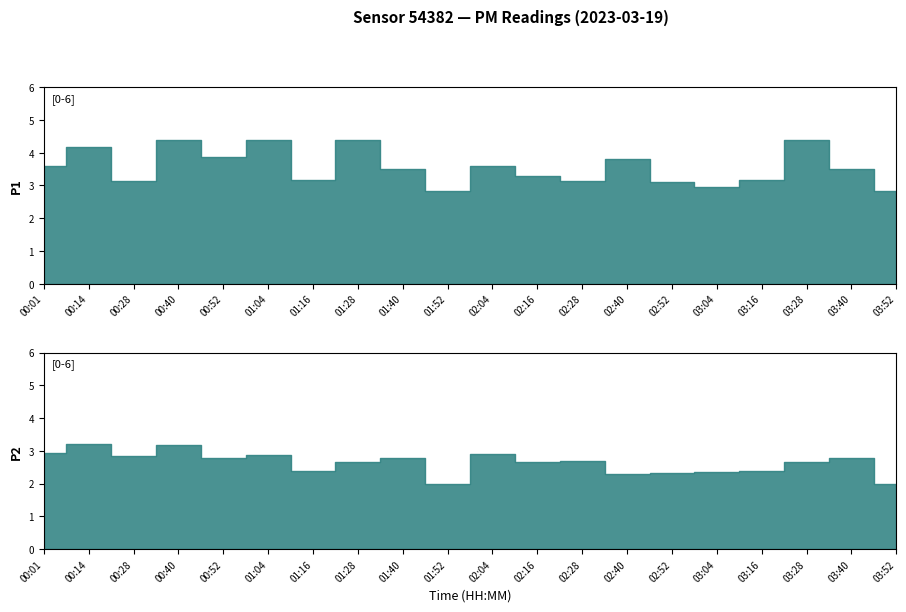

What is the average value of the P2 series?

2.6